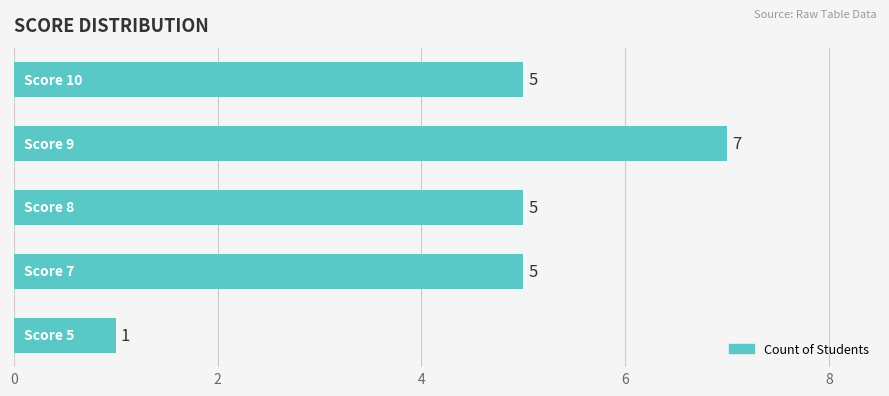

What is the difference between the maximum and minimum values?

6